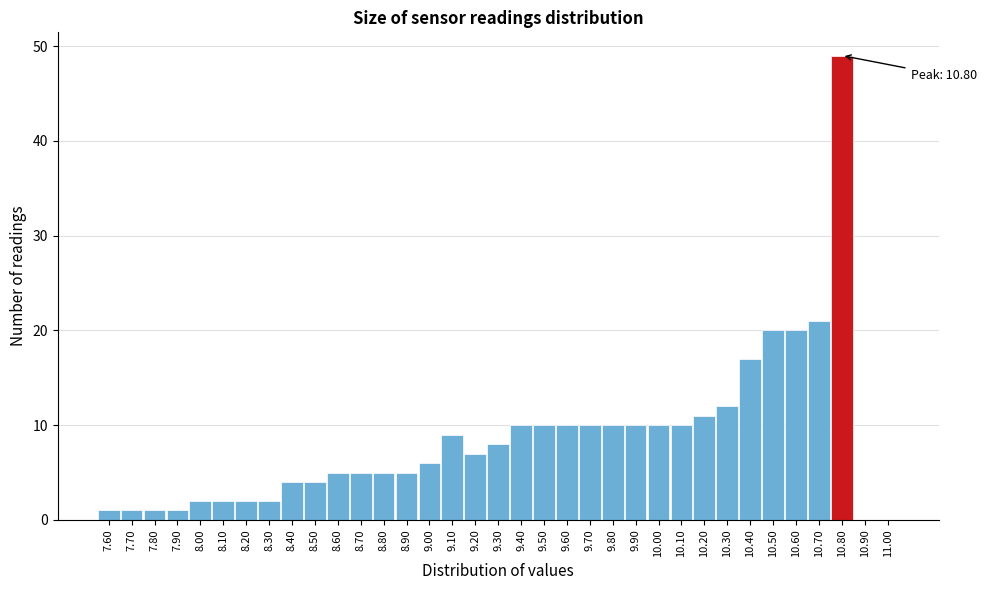

Which range on the x-axis has the tallest bar?

10.75 to 10.85